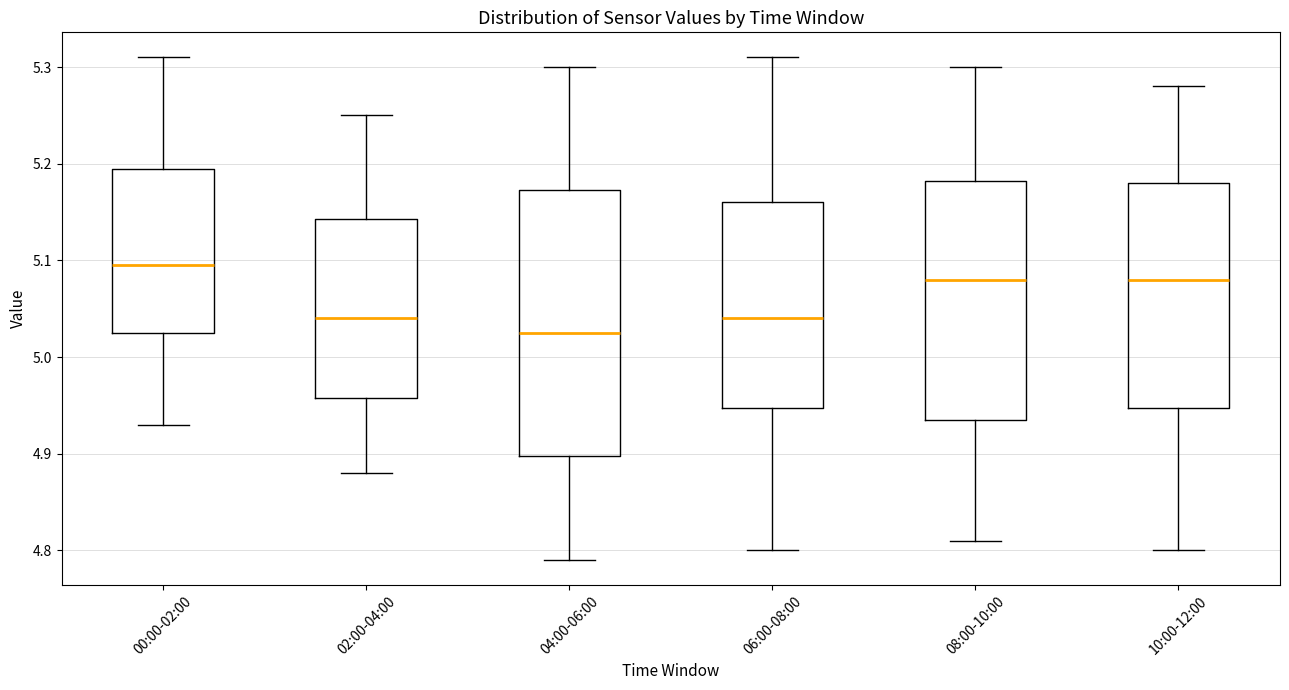

Which box is the tallest, from its lower edge to its upper edge?

04:00-06:00